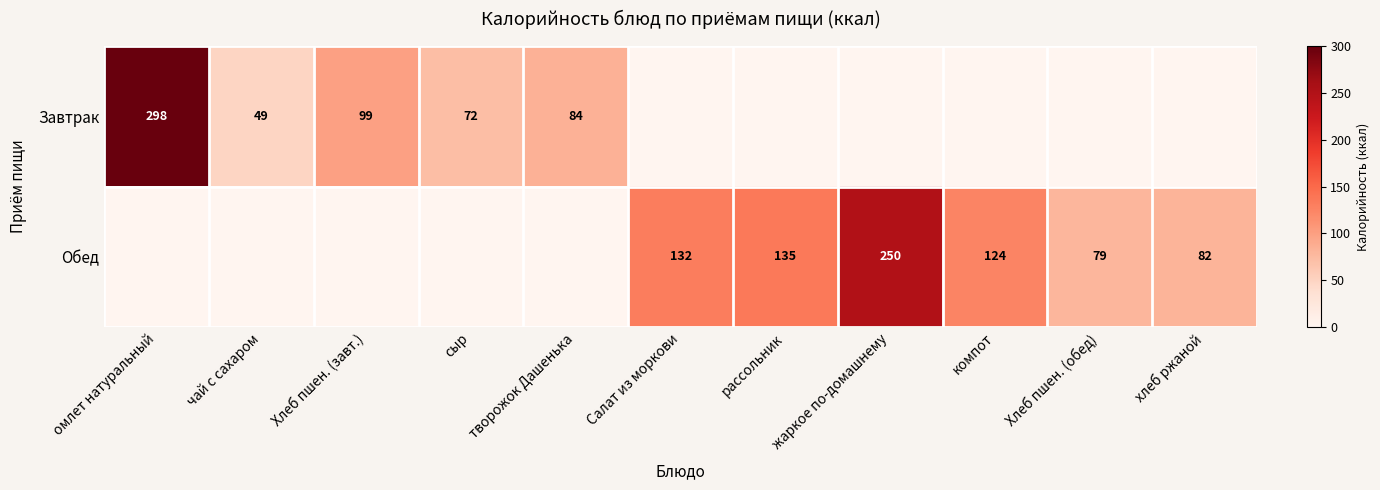

Is the value of Обед at компот greater than the value of Завтрак at Хлеб пшен. (завт.)?

Yes